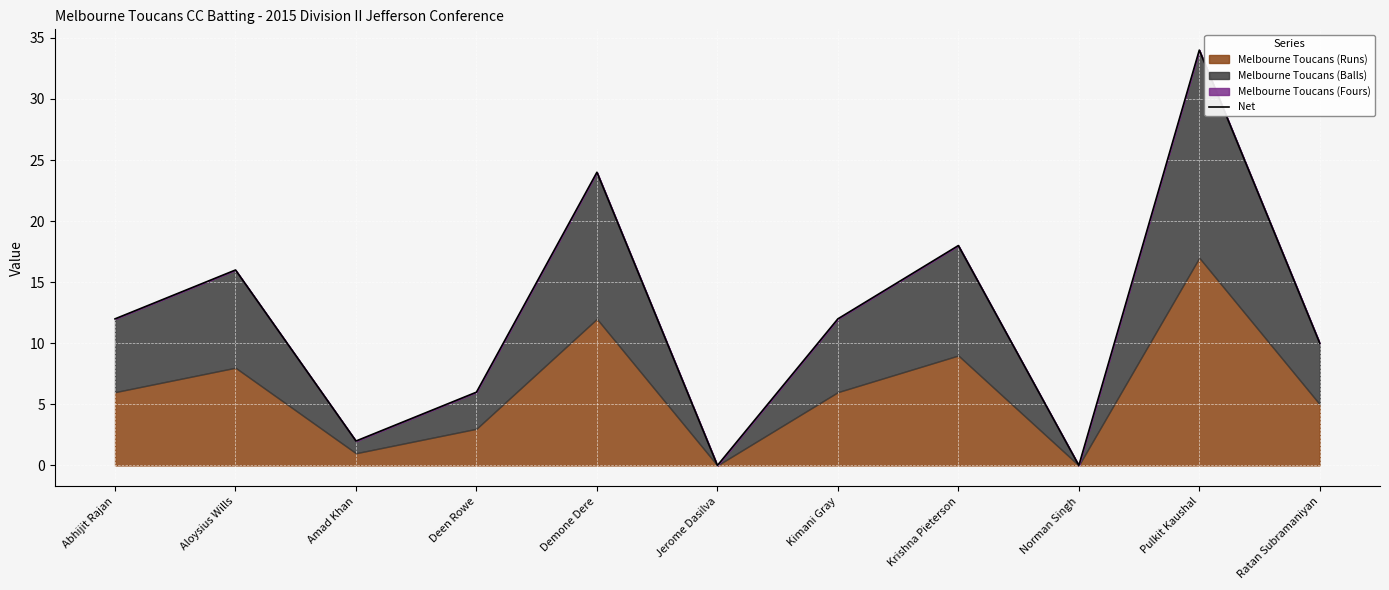

How many values are below 12?

5